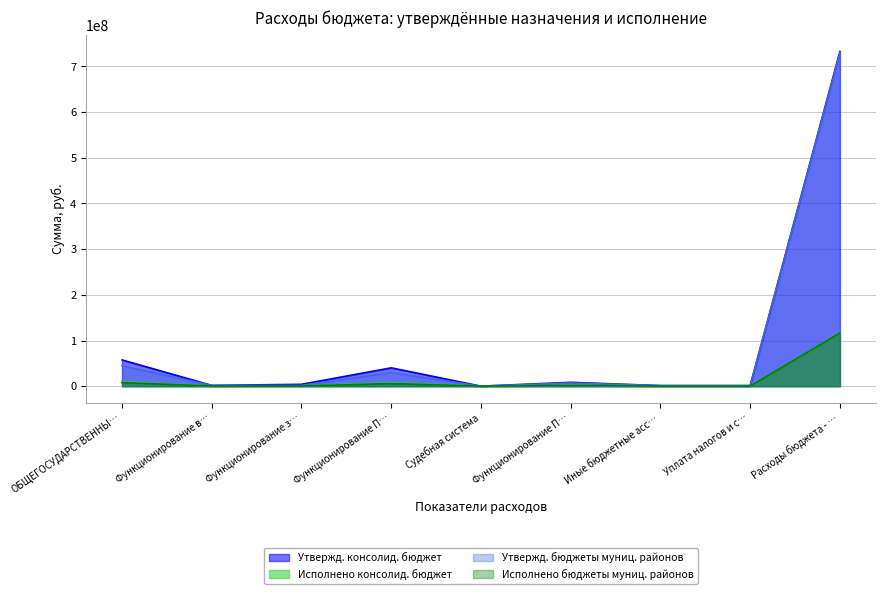

How many interior local valleys does the Исполнено бюджеты муниц. районов series have?

2